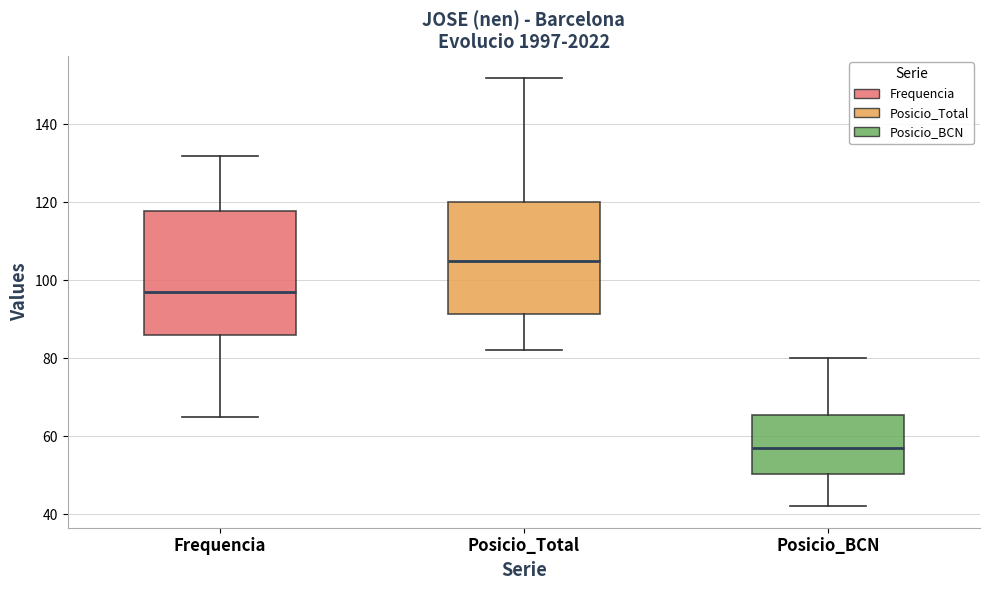

Comparing the boxes themselves (not the whiskers), which one is the tallest?

Frequencia